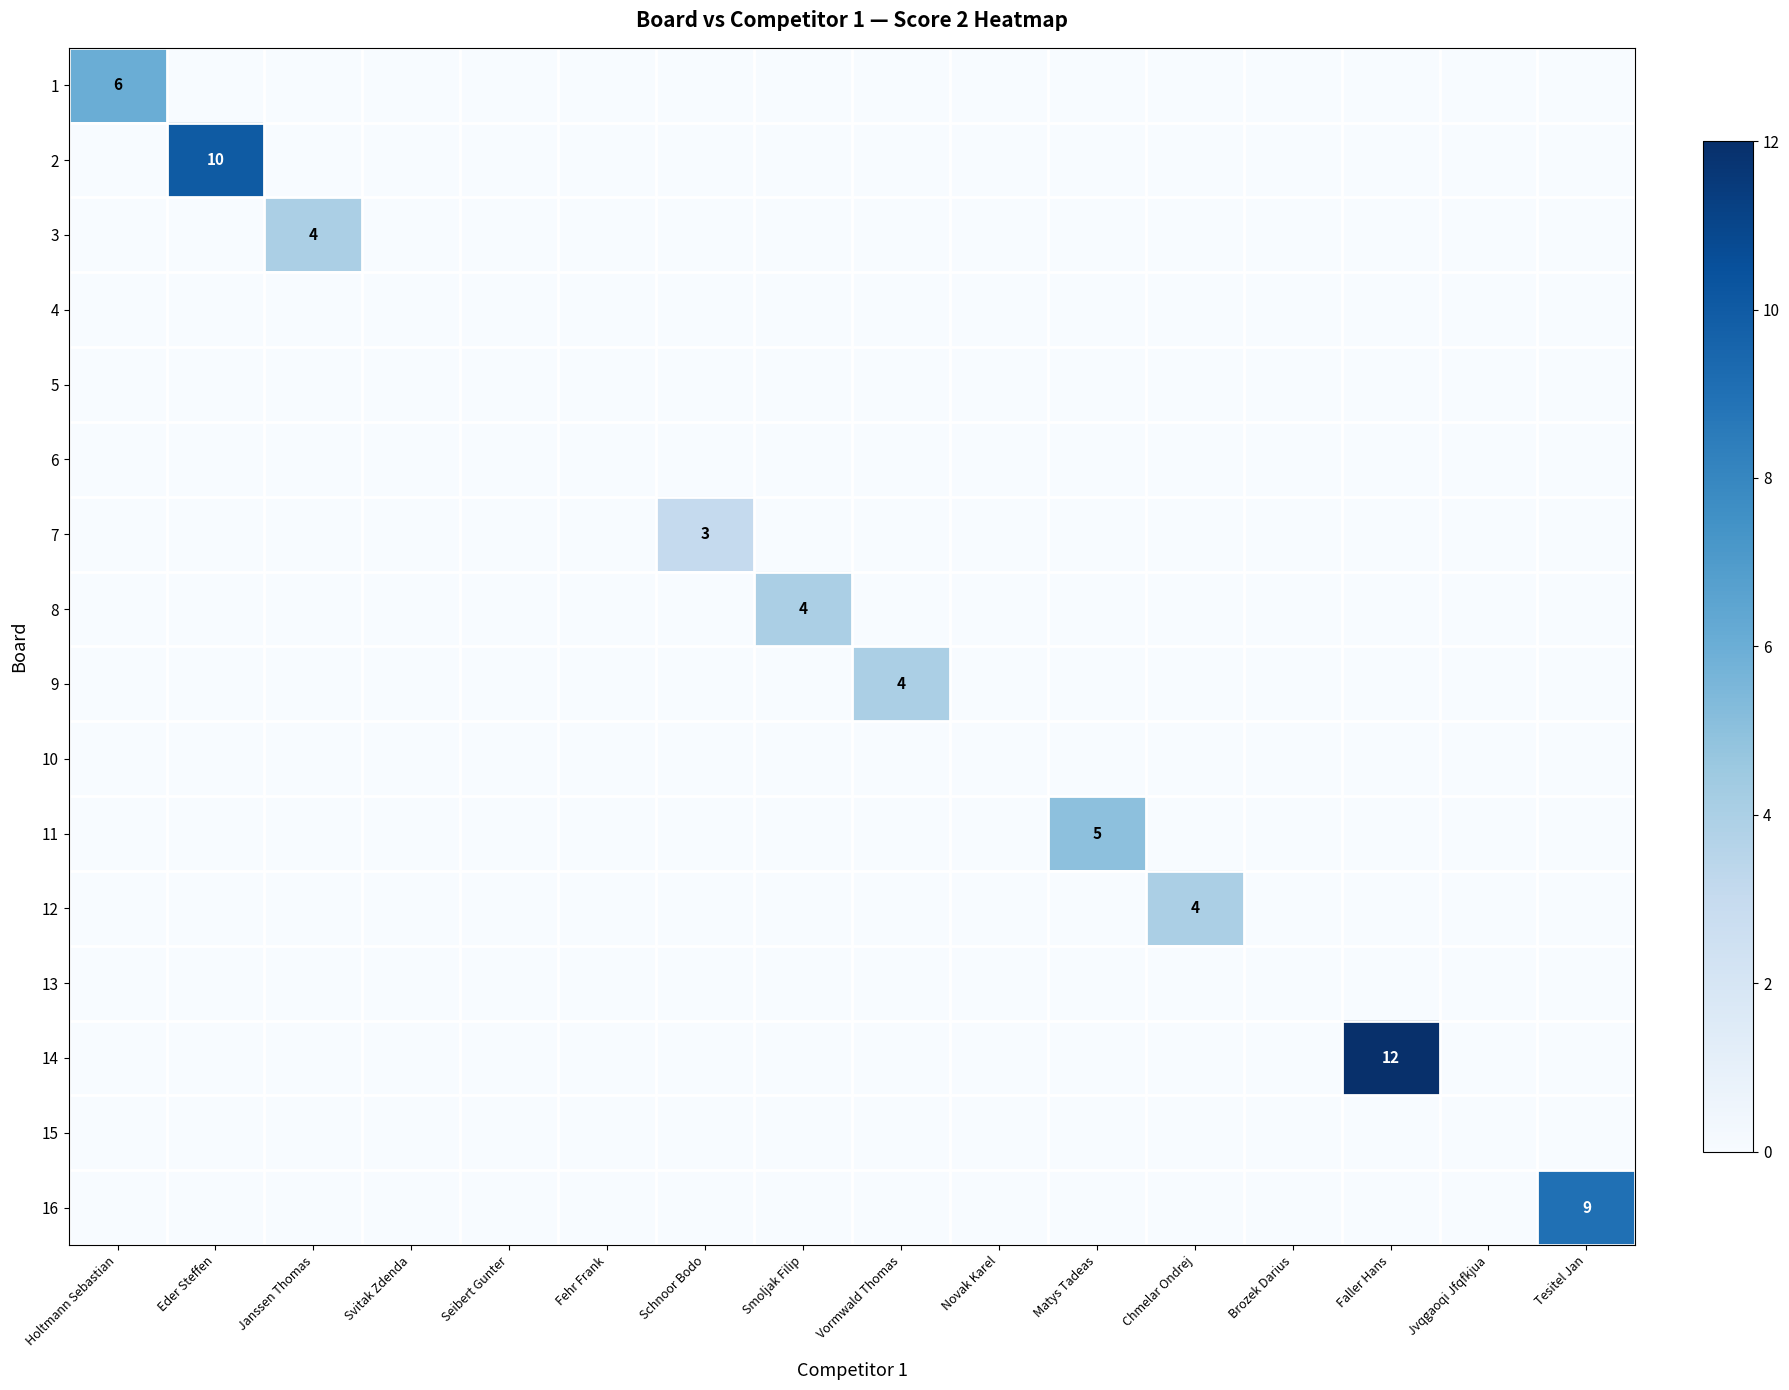

True or false: 2 has a value of -6 at Svitak Zdenda.

False